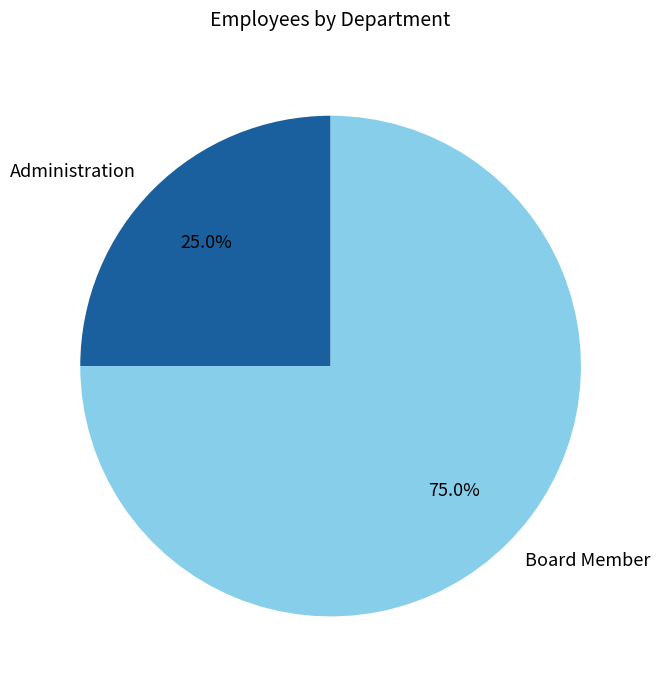

Count the number of slices in the pie.

2